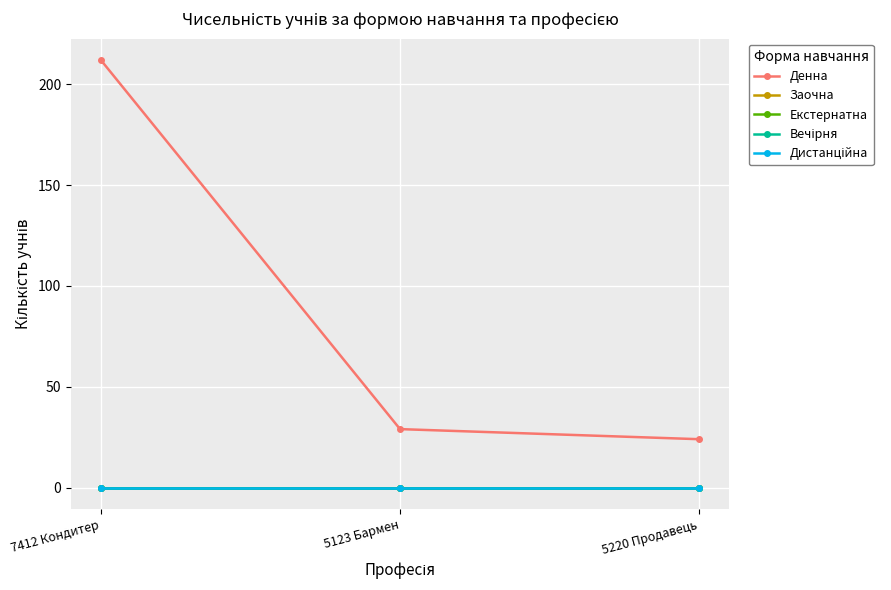

Is this an area chart (filled region under the line)?

No